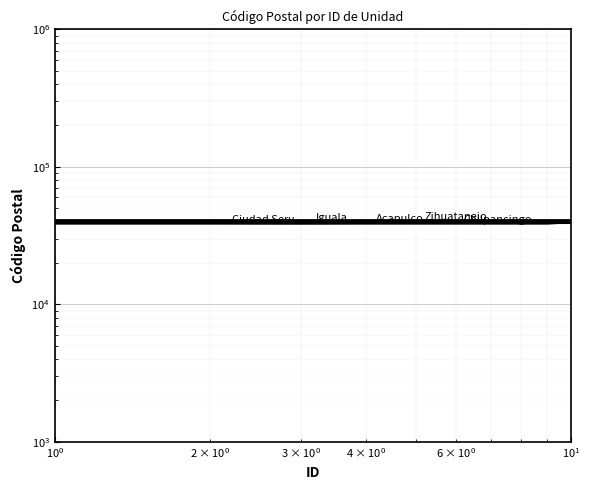

At $\mathdefault{10^{1}}$, list the series in order from largest to smallest.

Zihuatanejo, Iguala, Acapulco, Ciudad Serv, Chilpancingo